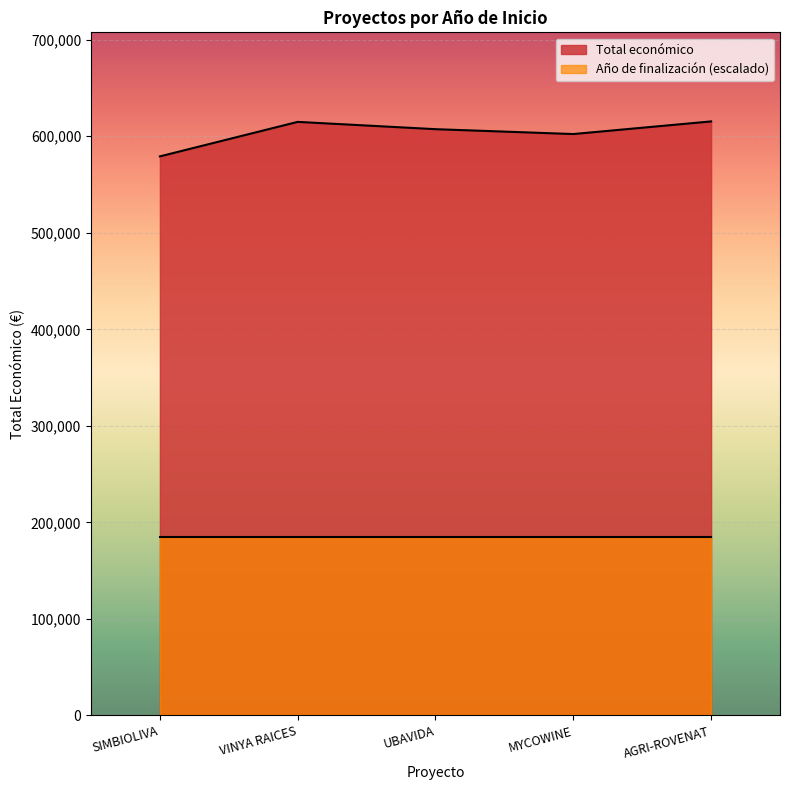

Between MYCOWINE and UBAVIDA, which is larger?

UBAVIDA